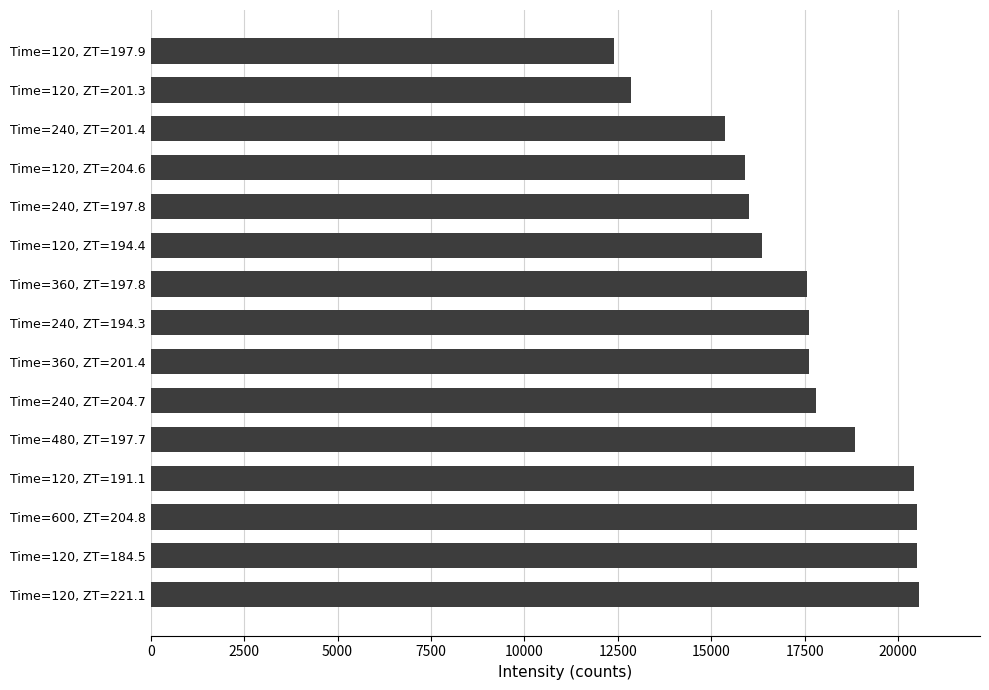

List the labels in order of value, largest first.

Time=120, ZT=221.1, Time=120, ZT=184.5, Time=600, ZT=204.8, Time=120, ZT=191.1, Time=480, ZT=197.7, Time=240, ZT=204.7, Time=360, ZT=201.4, Time=240, ZT=194.3, Time=360, ZT=197.8, Time=120, ZT=194.4, Time=240, ZT=197.8, Time=120, ZT=204.6, Time=240, ZT=201.4, Time=120, ZT=201.3, Time=120, ZT=197.9